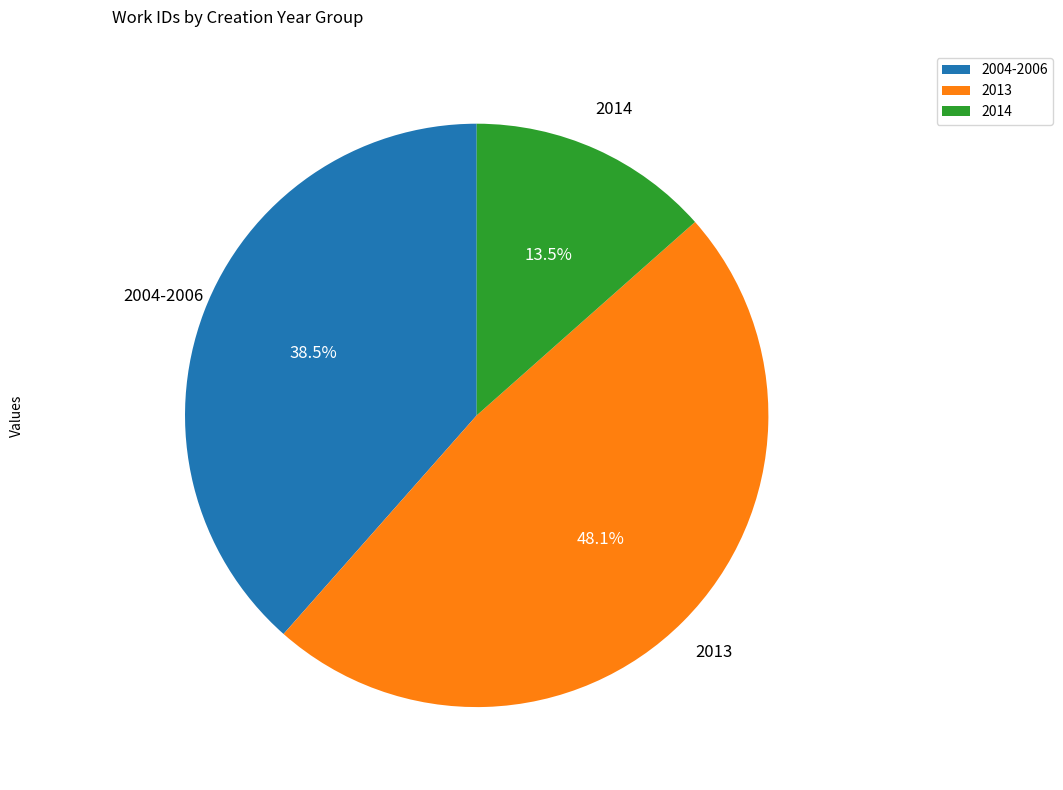

Is there any slice that represents more than half of the pie?

No